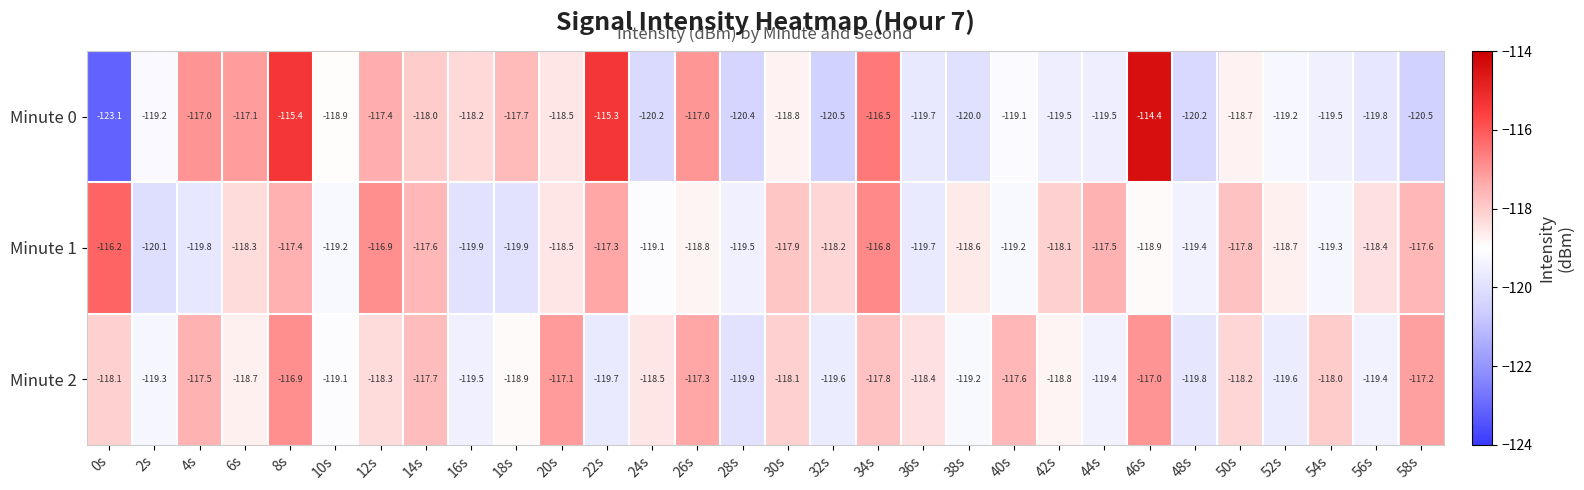

Which series has the largest range (max minus min)?

Minute 0